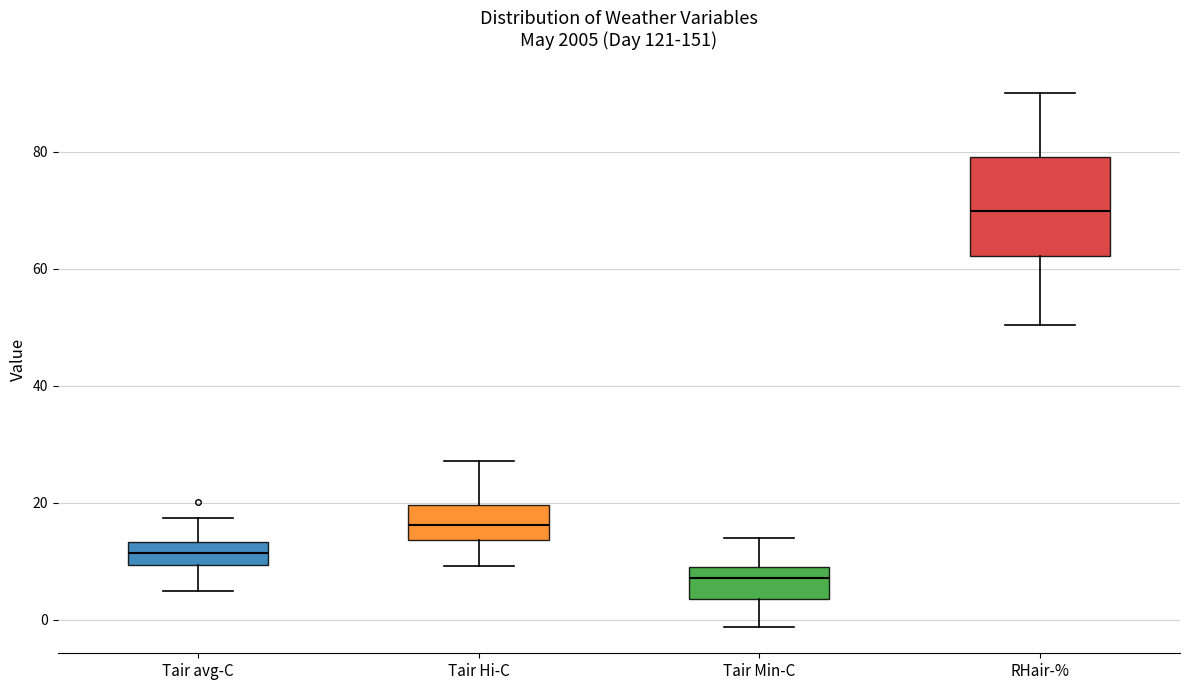

Where is the lower edge of the box for Tair Min-C on the y-axis? The values are not printed on the chart, so give them approximately, as read against the axis.

4